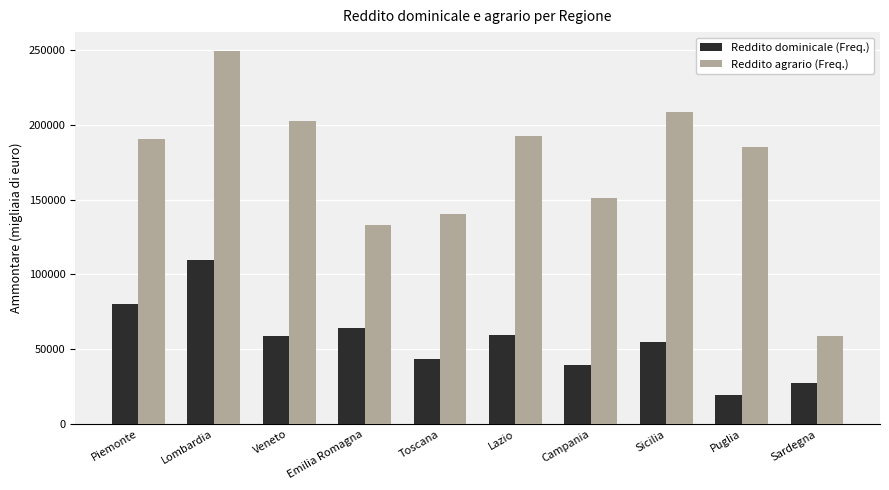

What is the value of the Reddito dominicale (Freq.) bar at the 1st from the left?

80087